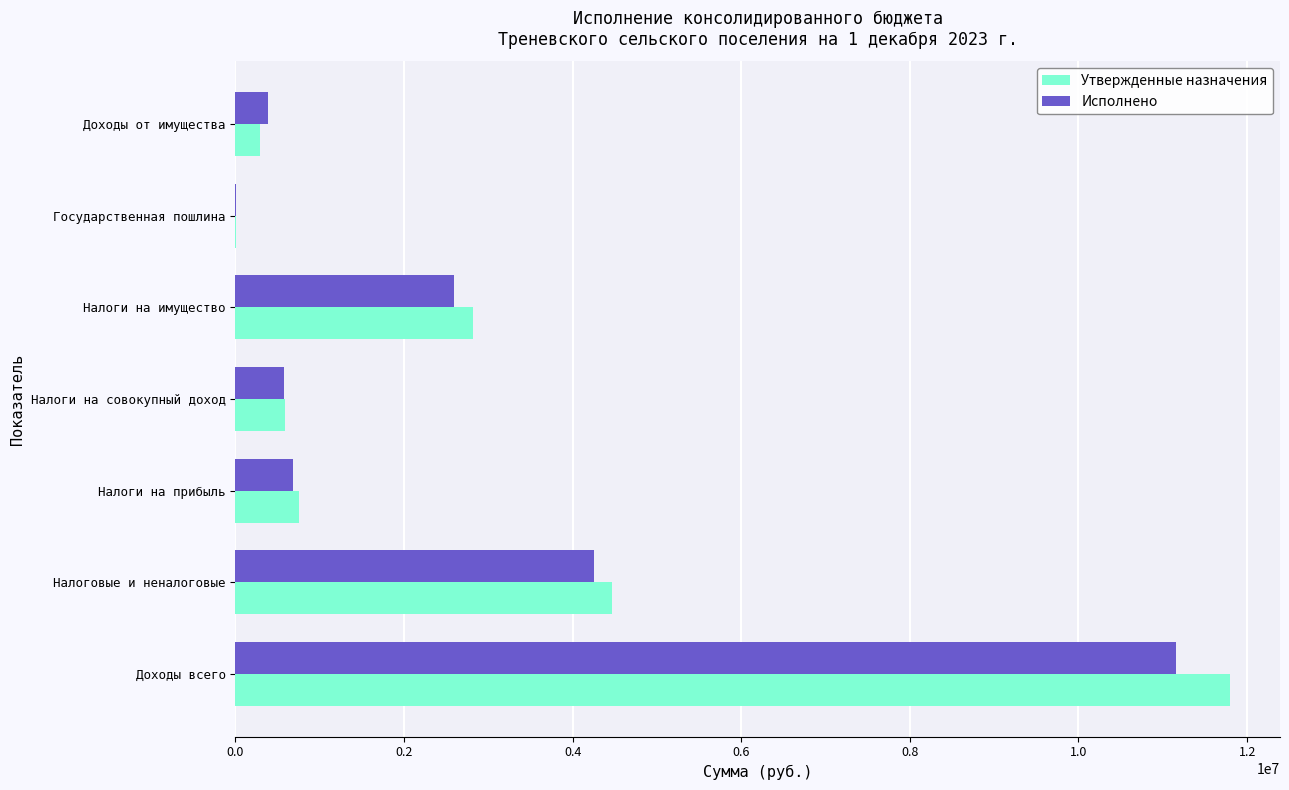

Which series has the largest total across all categories?

Утвержденные назначения